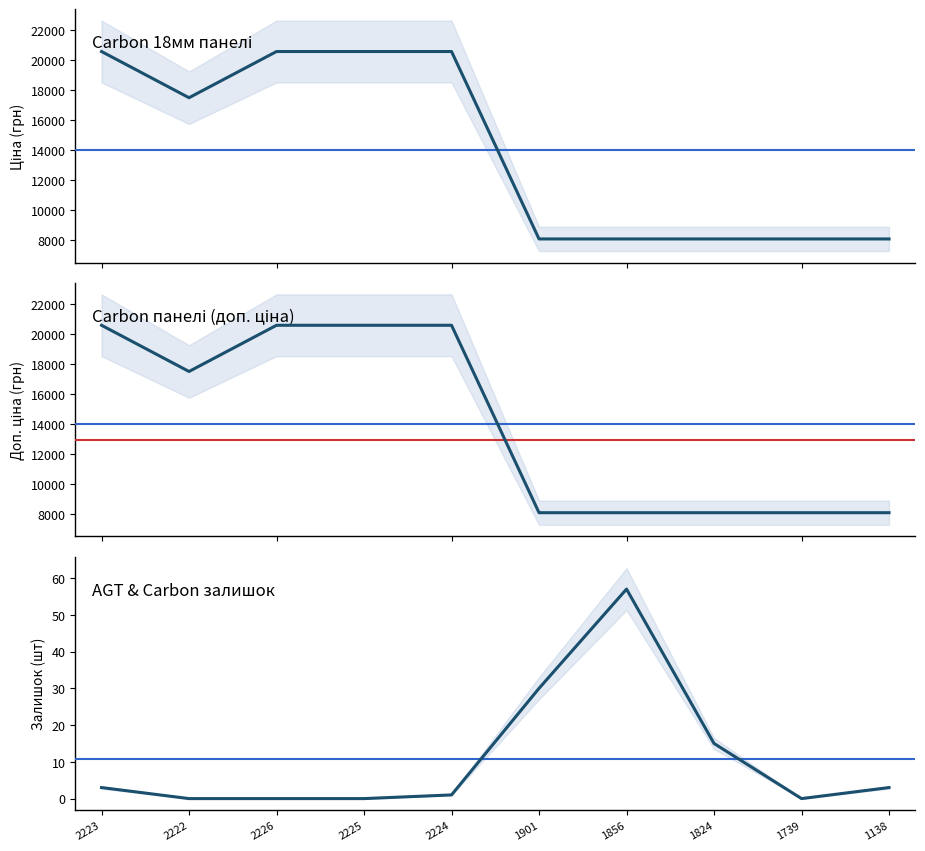

At 2224, list the series in order from smallest to largest.

Залишок, Ціна, Доп. ціна